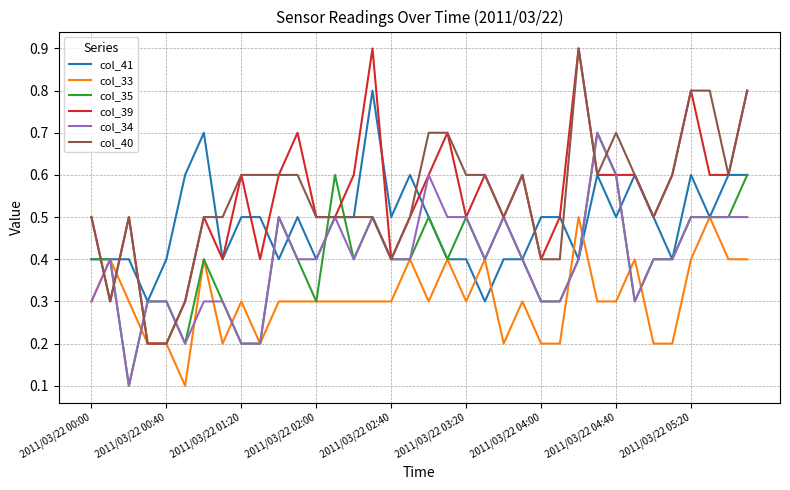

What is the greatest value displayed?

0.9